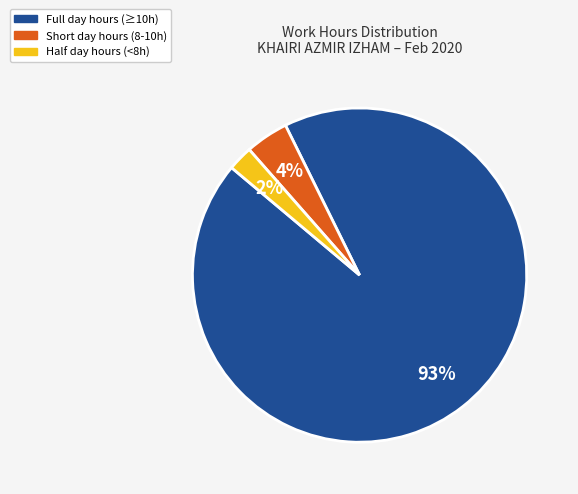

Is there a majority slice in this chart?

Yes